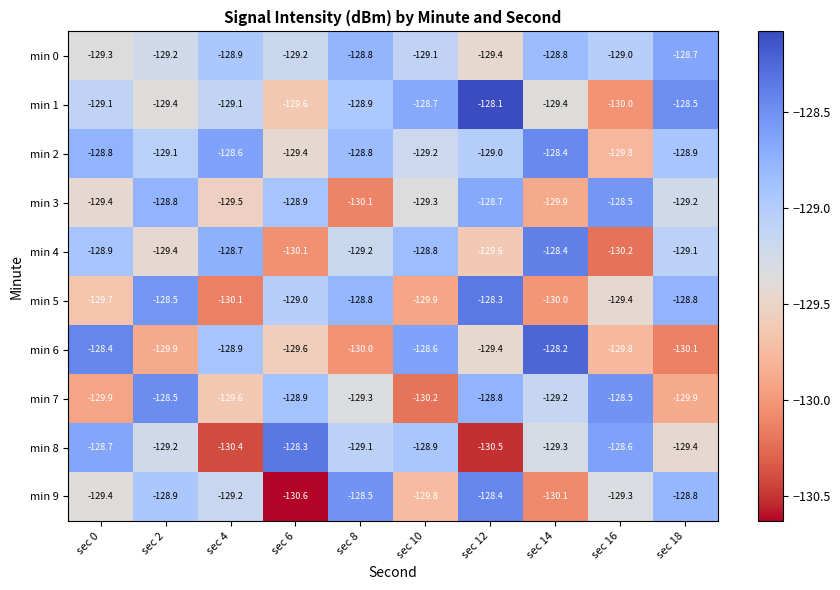

What is the difference between the highest and lowest values at sec 6?

2.3